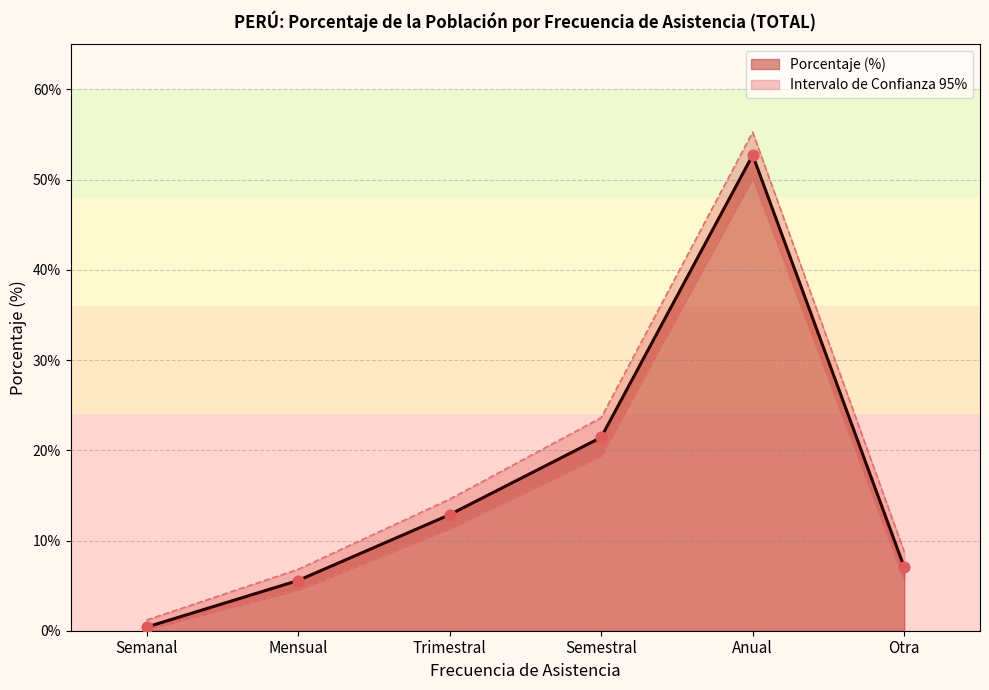

What is the total value across all series at Mensual?

16.9